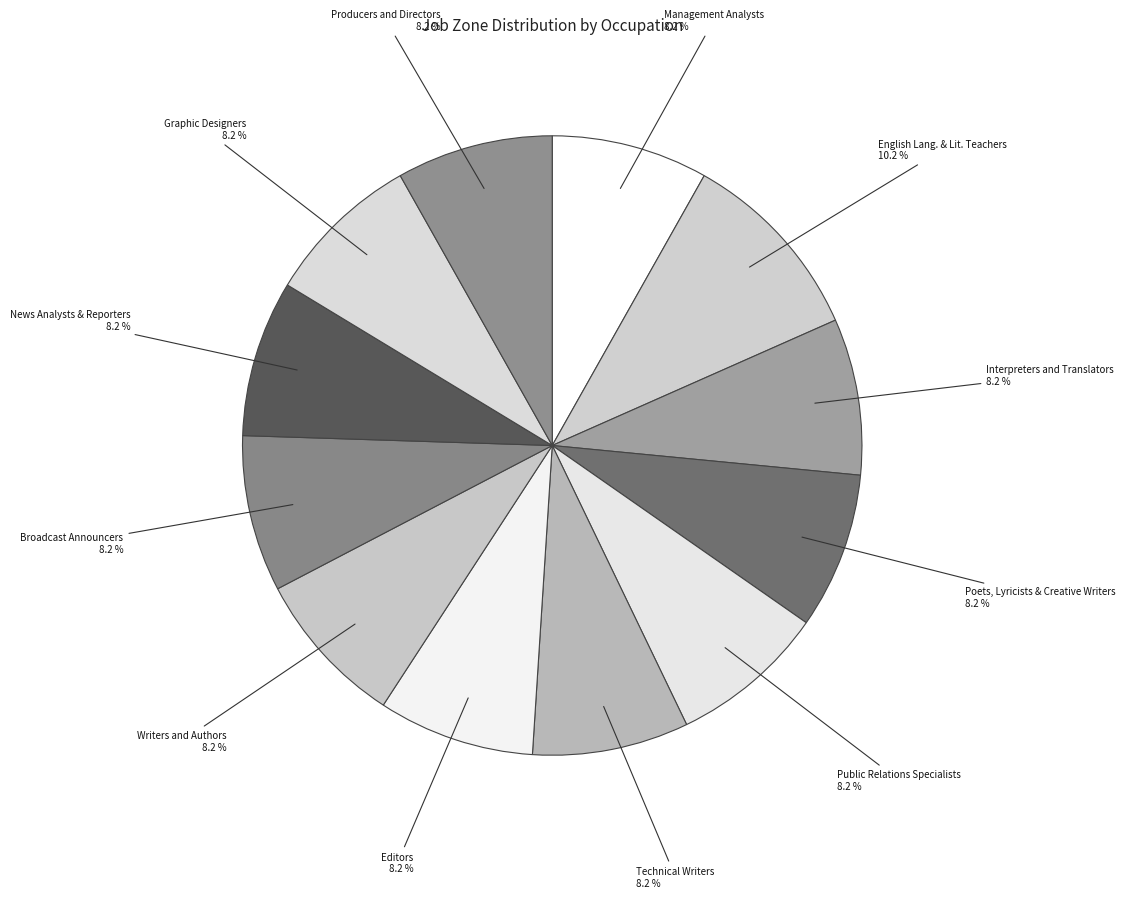

What percentage is NOT represented by Management Analysts?

91.8%